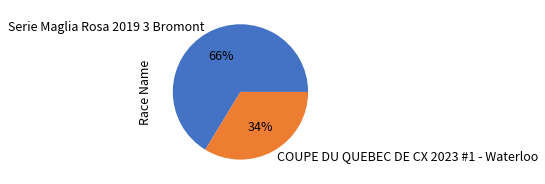

To the nearest percent, what percentage of the pie is COUPE DU QUEBEC DE CX 2023 #1 - Waterloo?

34%